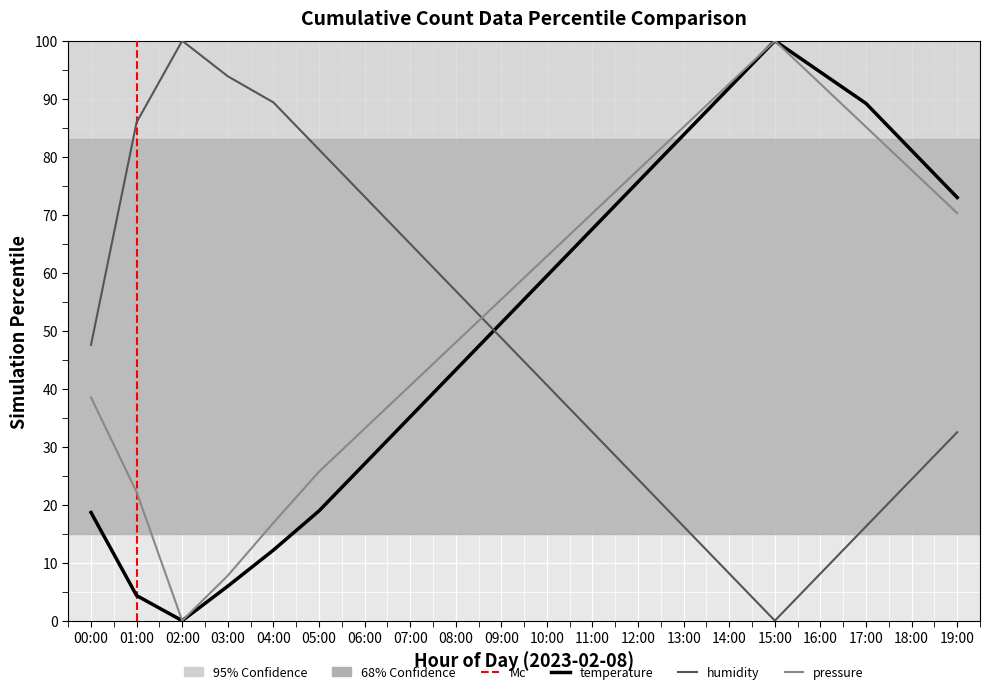

List the series in order of their overall mean, lowest first.

humidity, temperature, pressure